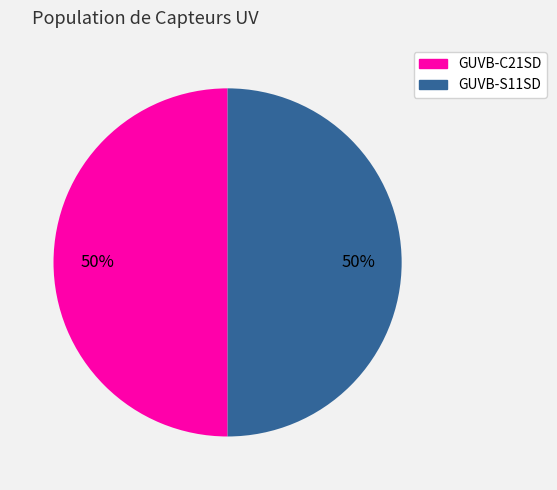

How many segments does this pie chart have?

2